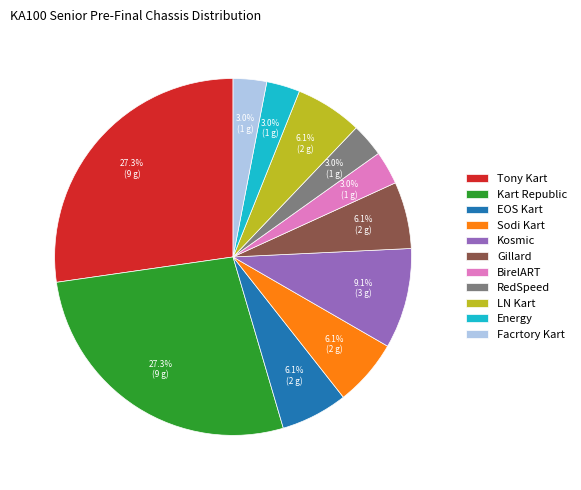

To the nearest percent, what is the average slice percentage?

9%